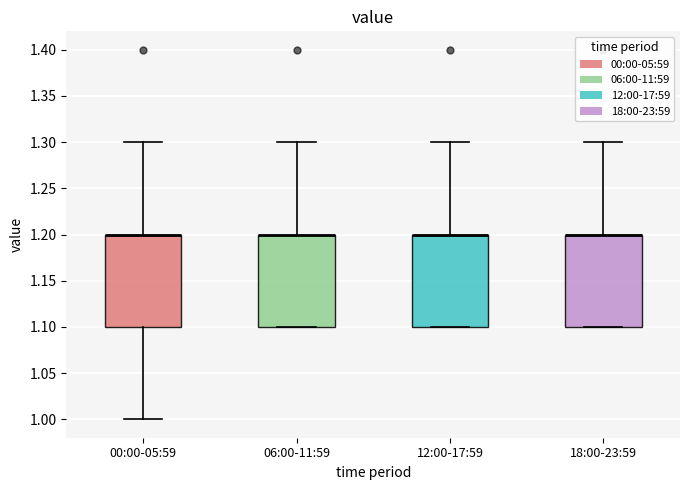

Reading left to right, transcribe this box plot: for each box, give where its median line is, the range the box spans, and where its two whiskers end, as read against the y-axis. The values are not printed on the chart, so give them approximately, as read against the axis.

00:00-05:59: median 1.2 (drawn on the box's upper edge), box 1.1 to 1.2, whiskers 1.0 to 1.3
06:00-11:59: median 1.2 (drawn on the box's upper edge), box 1.1 to 1.2, whiskers 1.1 to 1.3
12:00-17:59: median 1.2 (drawn on the box's upper edge), box 1.1 to 1.2, whiskers 1.1 to 1.3
18:00-23:59: median 1.2 (drawn on the box's upper edge), box 1.1 to 1.2, whiskers 1.1 to 1.3